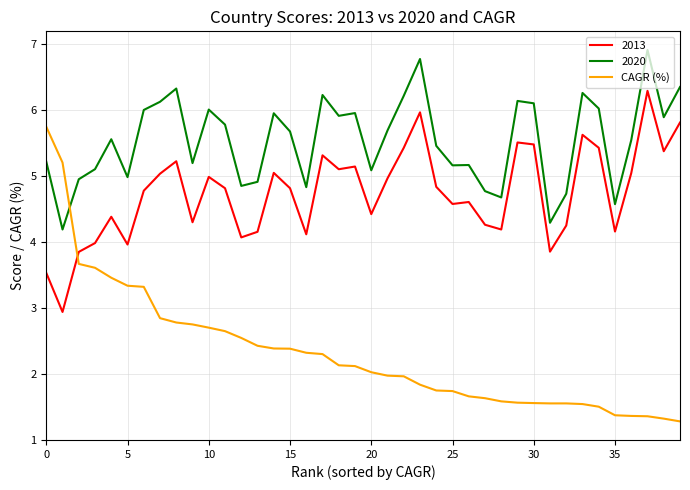

What is the maximum value shown in the chart?

6.9